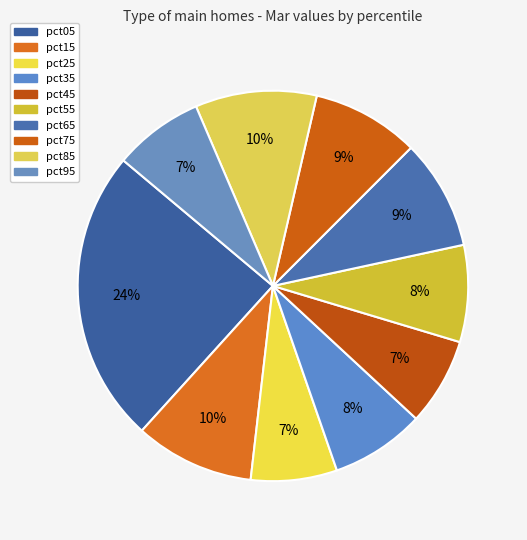

What is the largest slice in the pie chart?

pct05